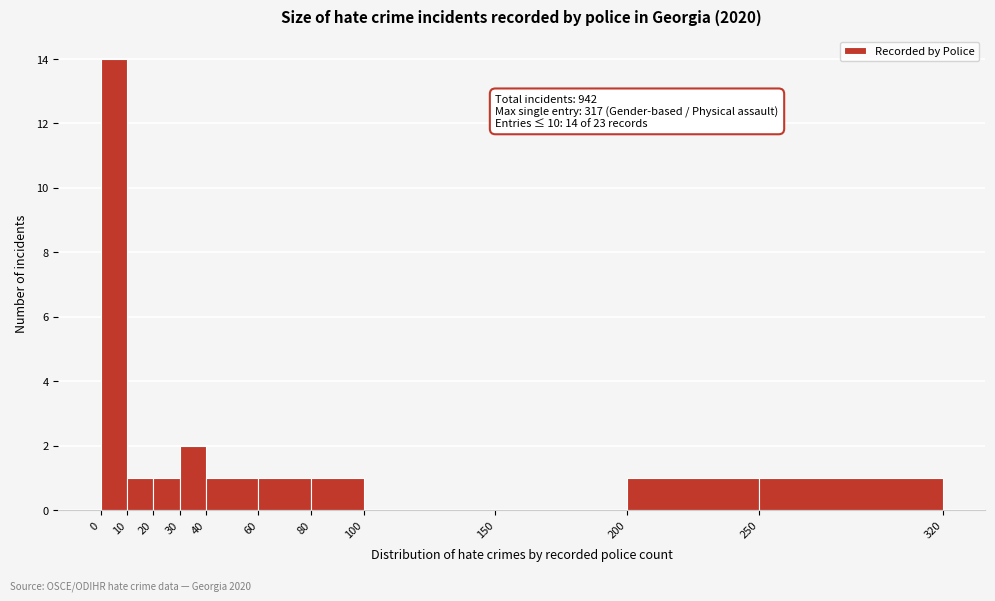

Over which range of the x-axis is the bar tallest?

0 to 10